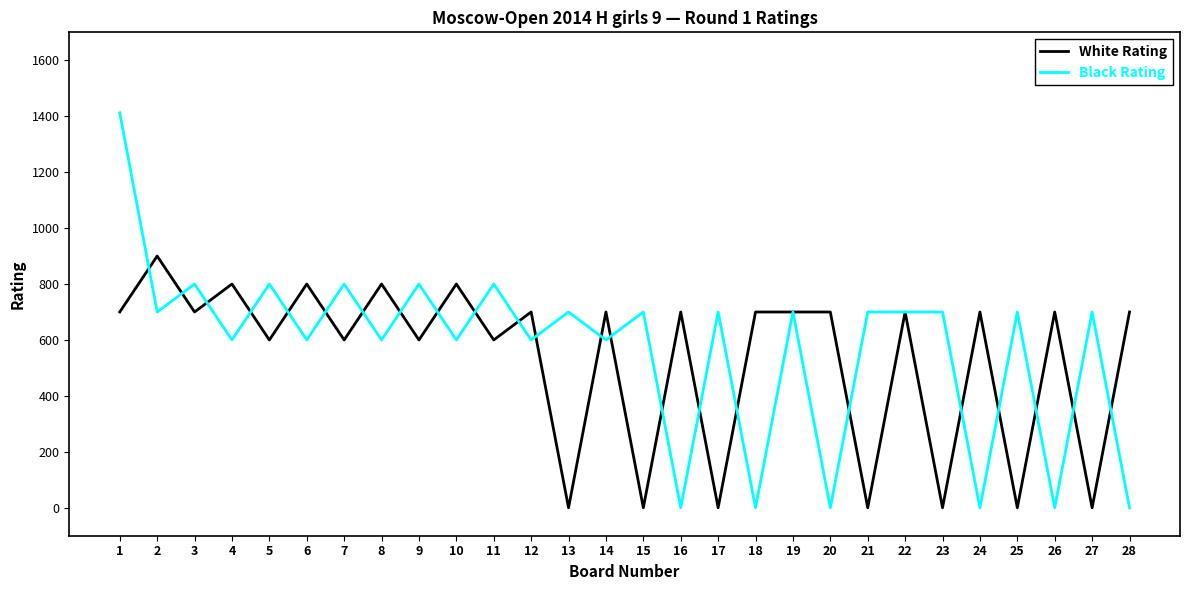

Rank the series at 12 from lowest to highest value.

Black Rating, White Rating